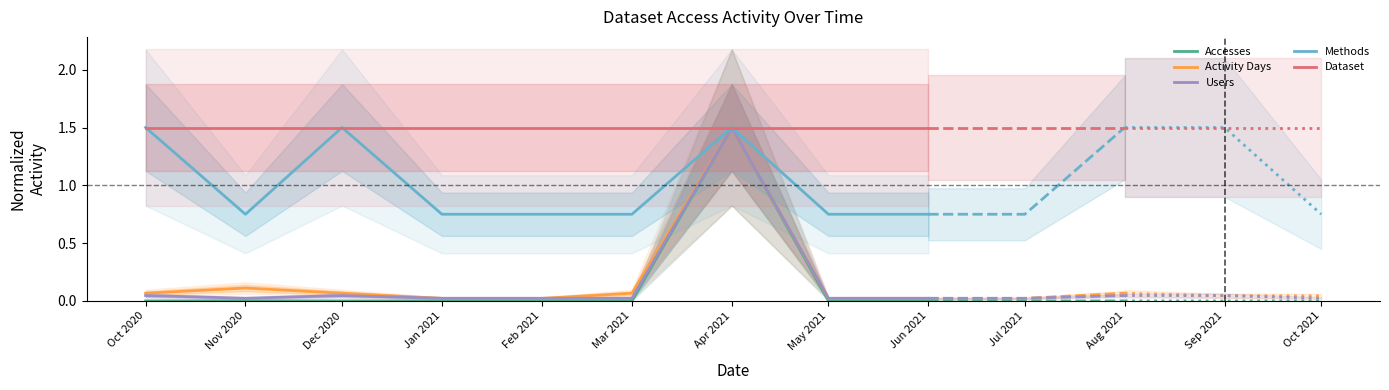

True or false: Accesses has more than 2 interior local peaks.

False